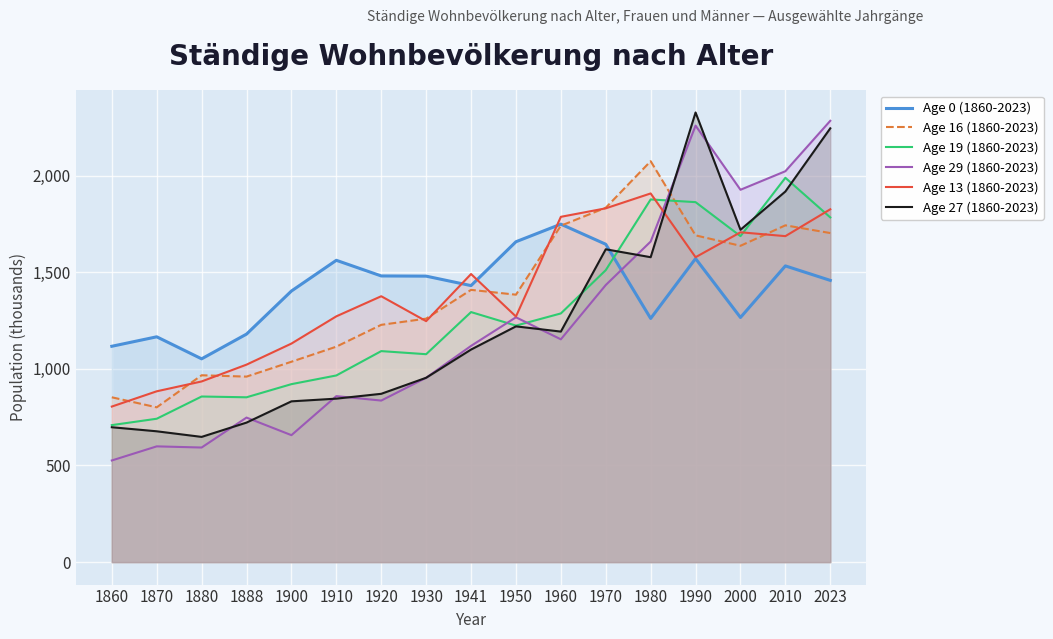

What is the difference between the Age 19 (1860-2023) values at 1941 and 1900?

373